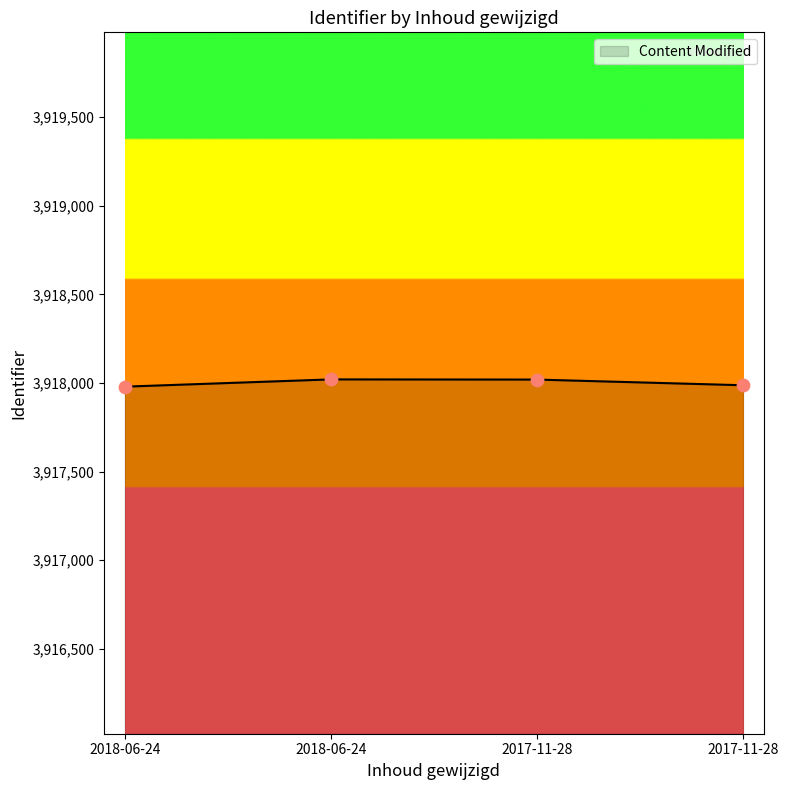

How many lines are shown in the chart?

1